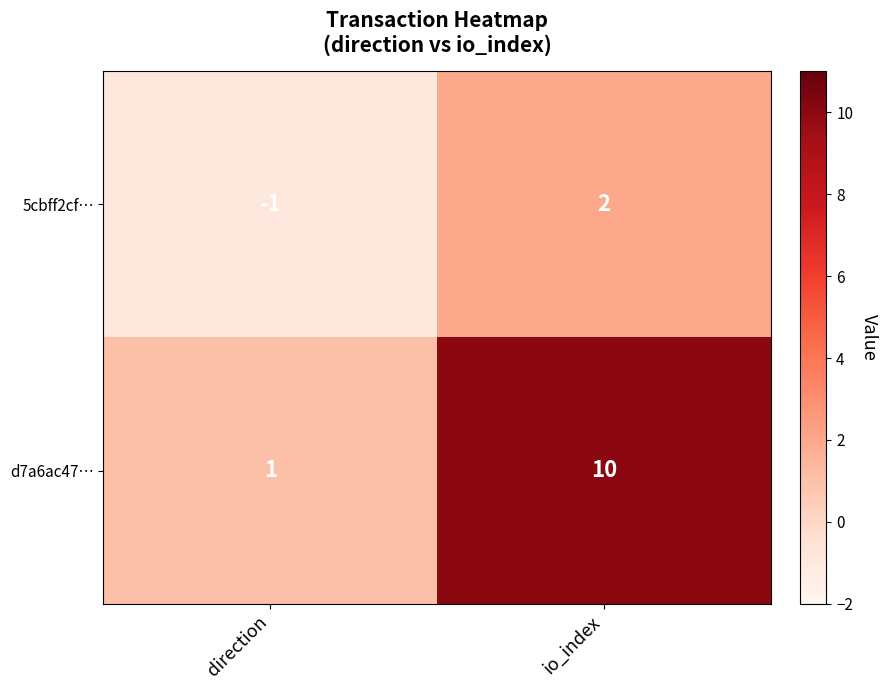

The 5cbff2cf… series shows 1 at io_index. True or false?

False